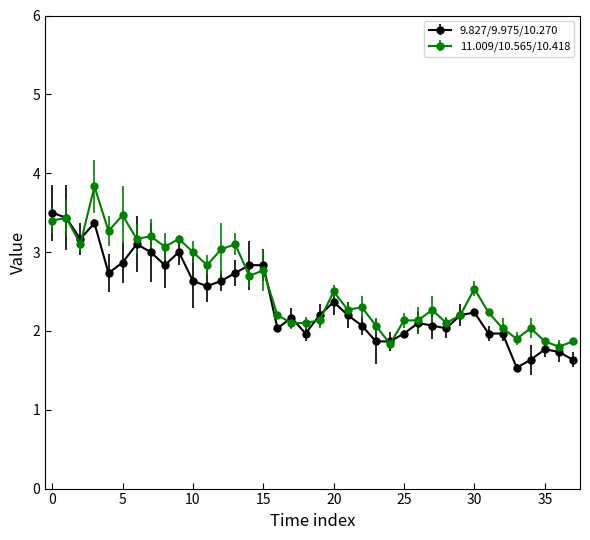

What is the highest value of the 11.009/10.565/10.418 series?

3.8